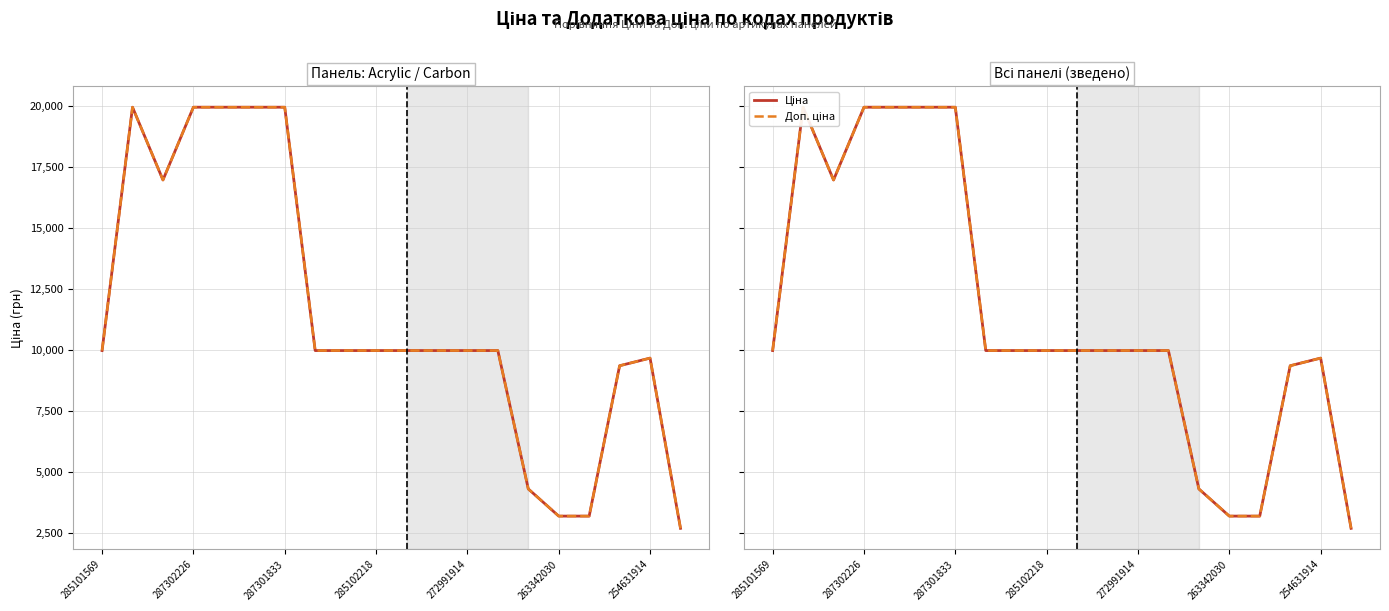

Is it true that Доп. ціна equals 2678.0 at 19?

True